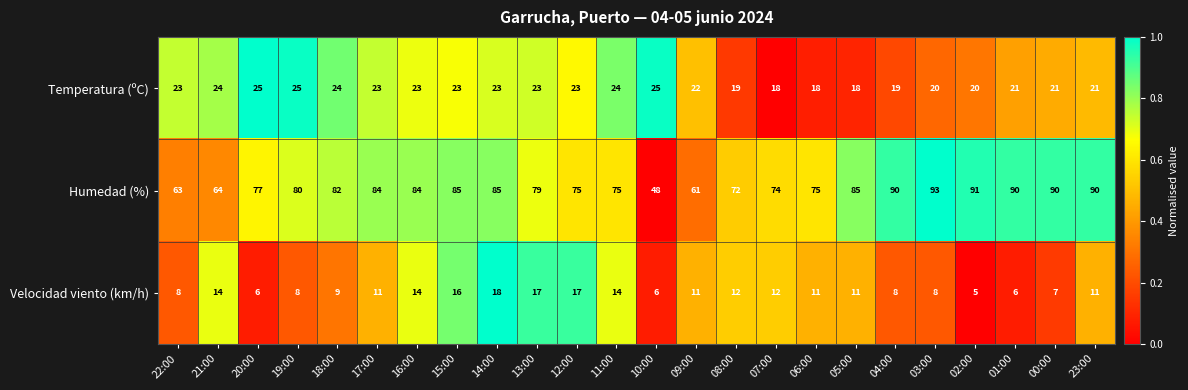

What is the greatest value displayed?

93